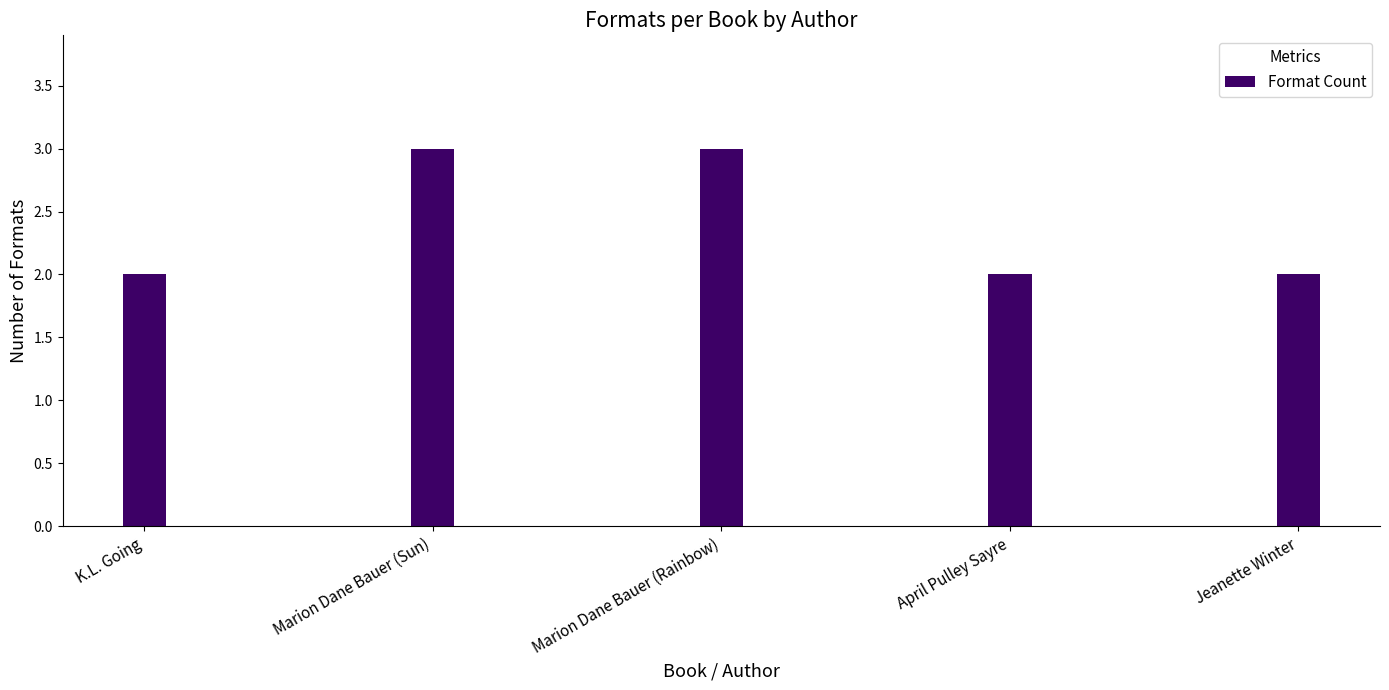

How many series are shown in this chart?

1